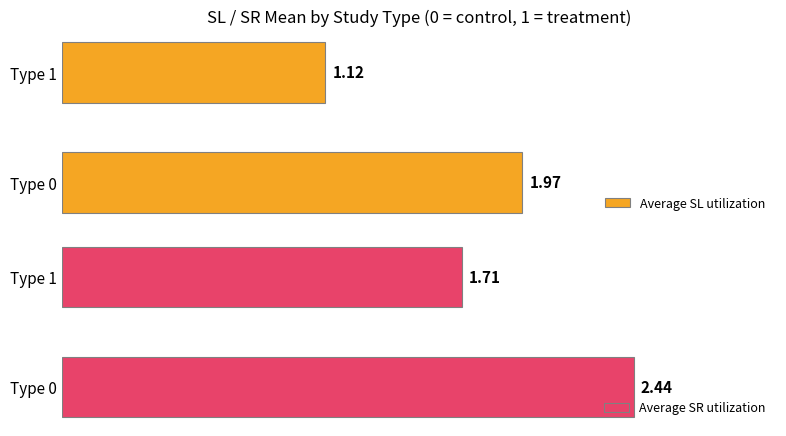

What is the value of the Average SR utilization bar at the 1st from the left?

2.4